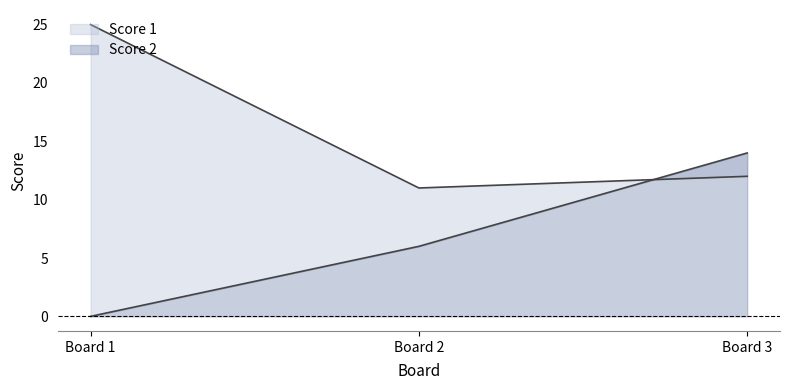

What is the total value across all series at Board 1?

25